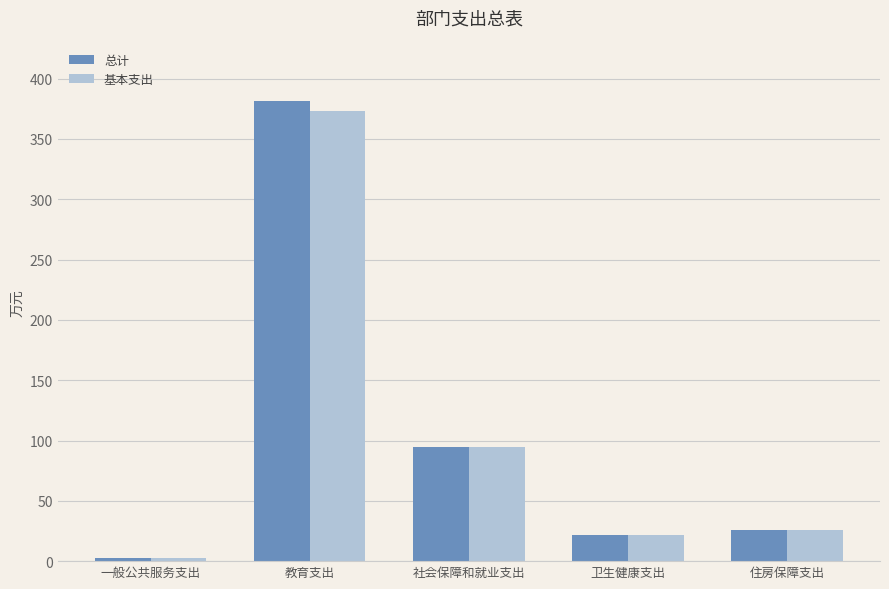

Are the bars grouped side by side (vs. stacked)?

Yes